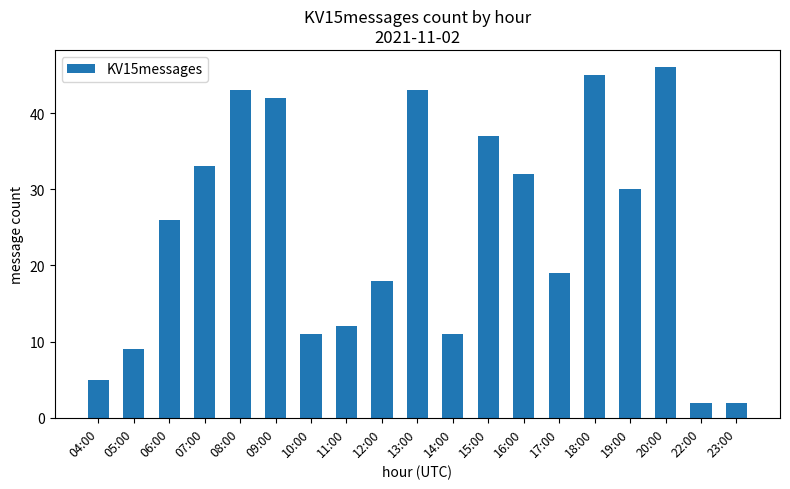

What position from the left is 07:00?

4